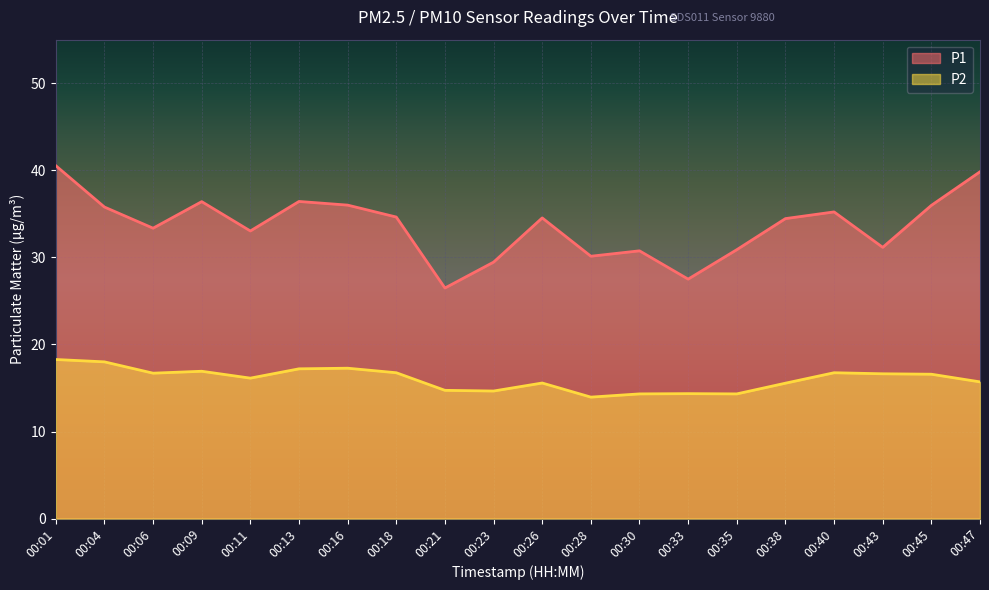

Rank the categories by P2 value from lowest to highest.

00:28, 00:30, 00:35, 00:33, 00:23, 00:21, 00:38, 00:26, 00:47, 00:11, 00:45, 00:43, 00:06, 00:18, 00:40, 00:09, 00:13, 00:16, 00:04, 00:01